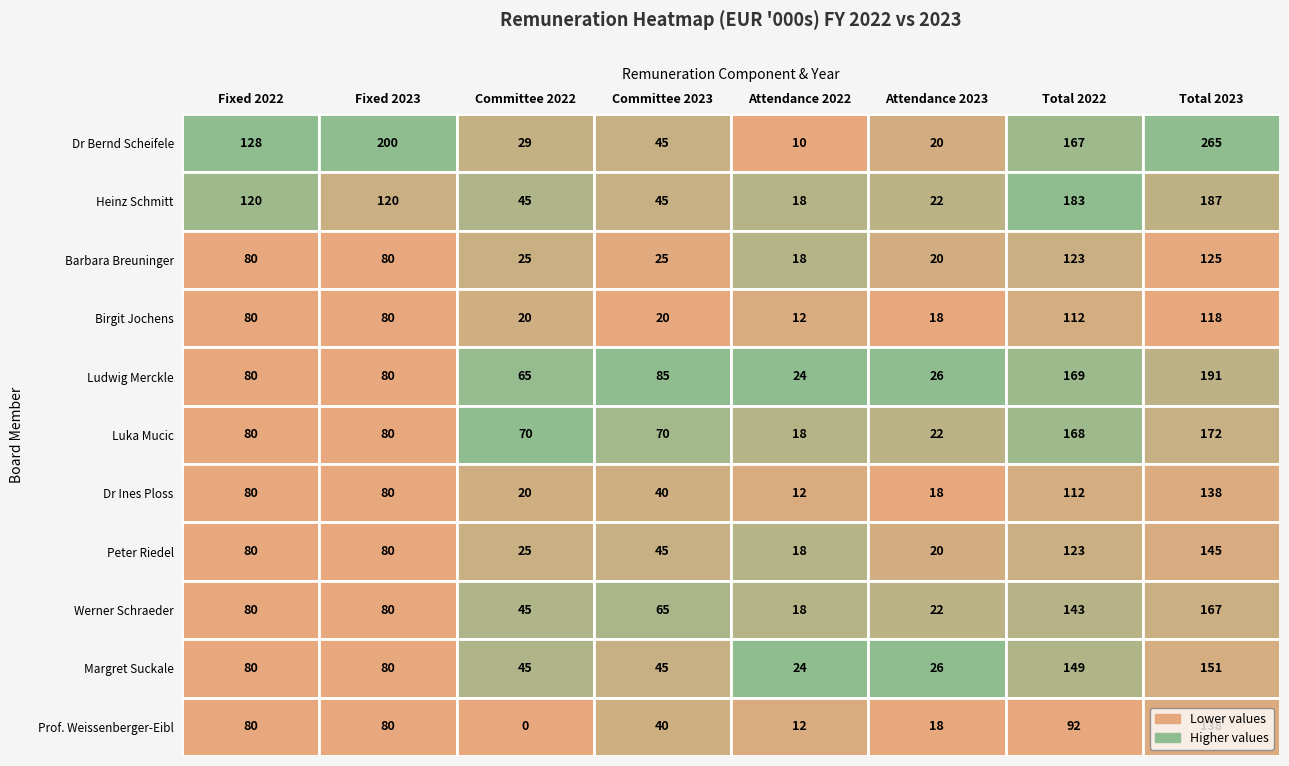

What is the highest value of the Margret Suckale series?

151